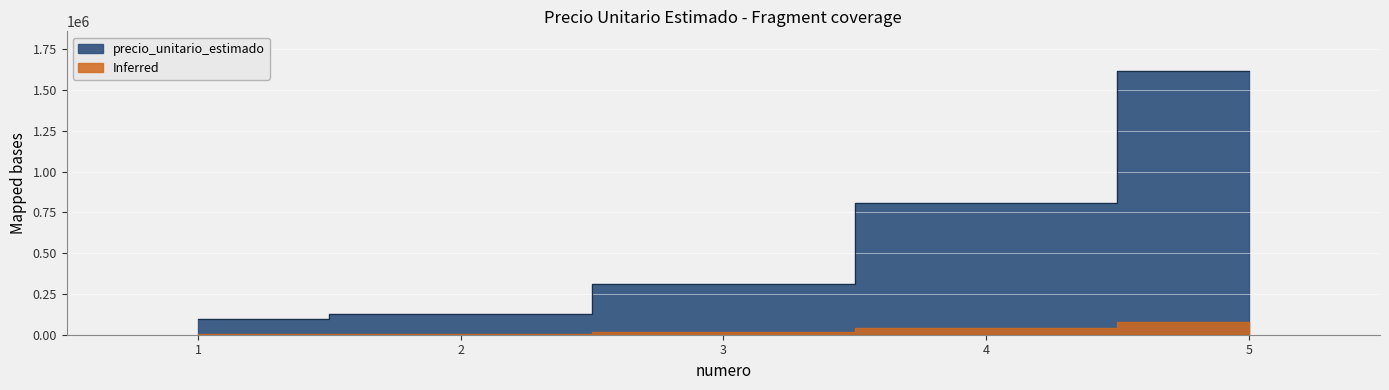

How many data points does each series have?

5